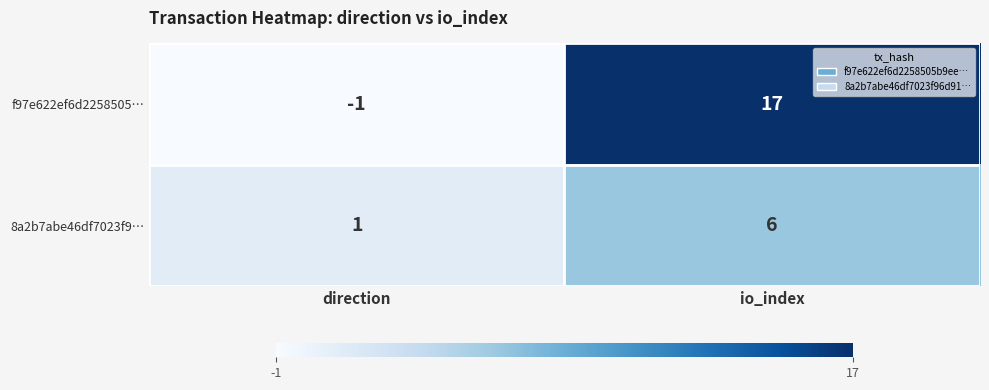

Where is f97e622ef6d2258505… nearest to the value 8?

direction